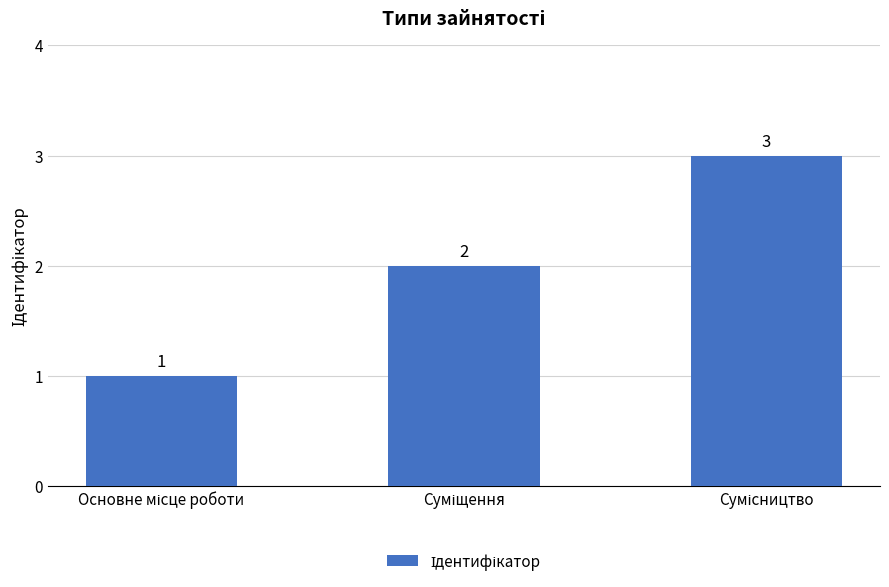

What is the value of the 3rd bar from the left?

3